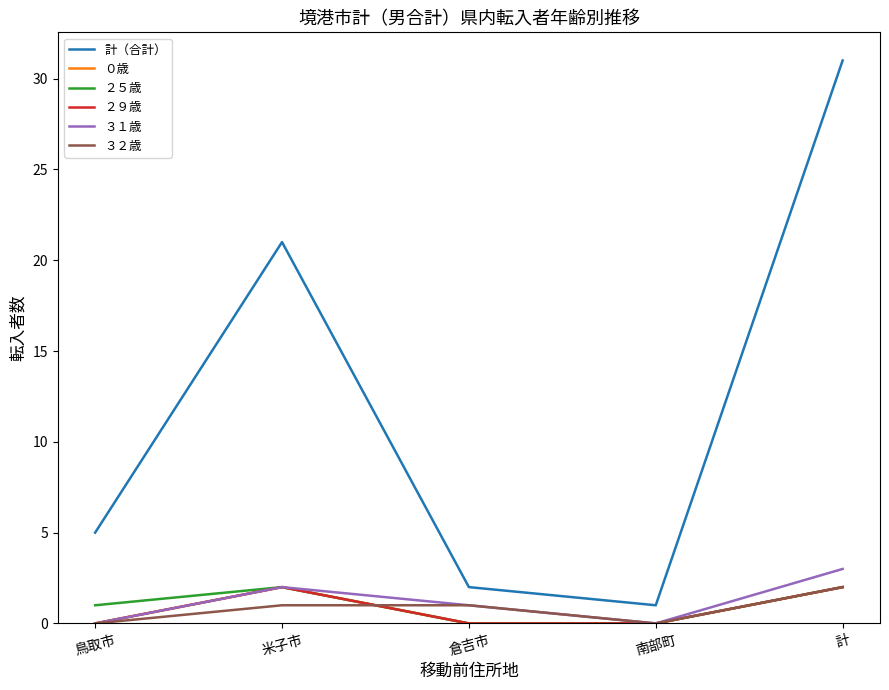

At which category does ２５歳 reach its first local peak?

米子市